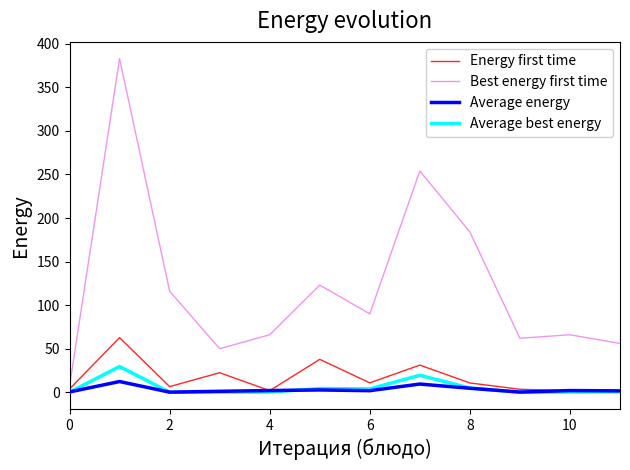

Rank the series by their maximum value, from lowest to highest.

Average energy, Average best energy, Energy first time, Best energy first time